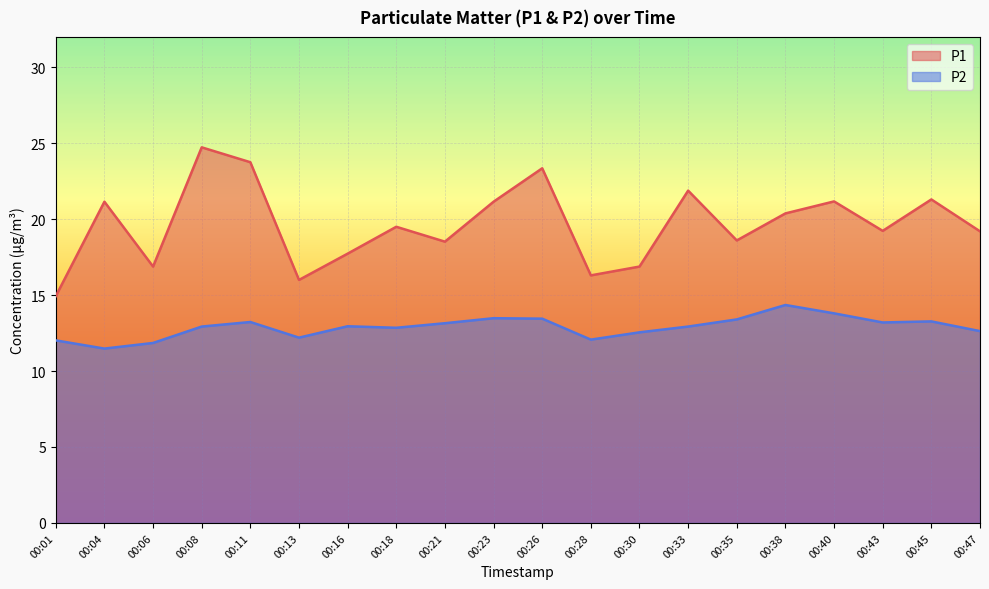

How many interior local valleys does the P1 series have?

6